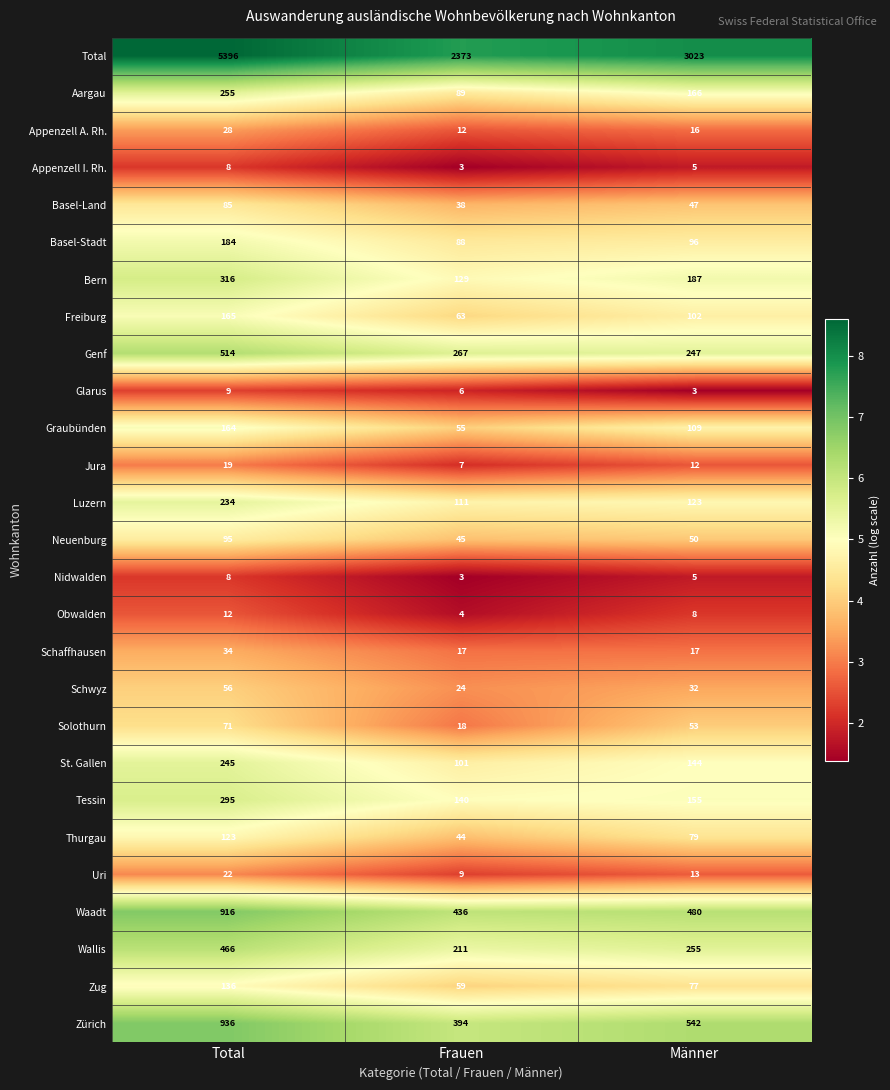

The Waadt series shows 180 at Frauen. True or false?

False